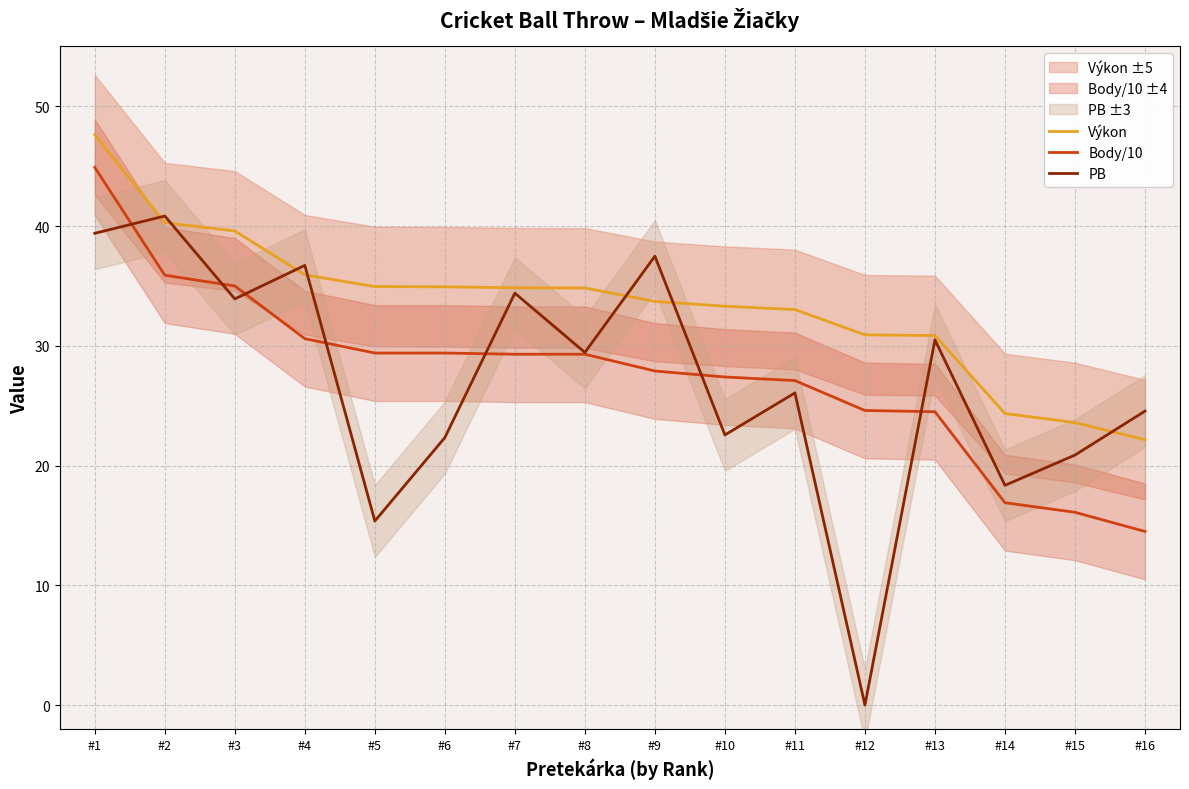

Where is Body/10 nearest to the value 29?

#7